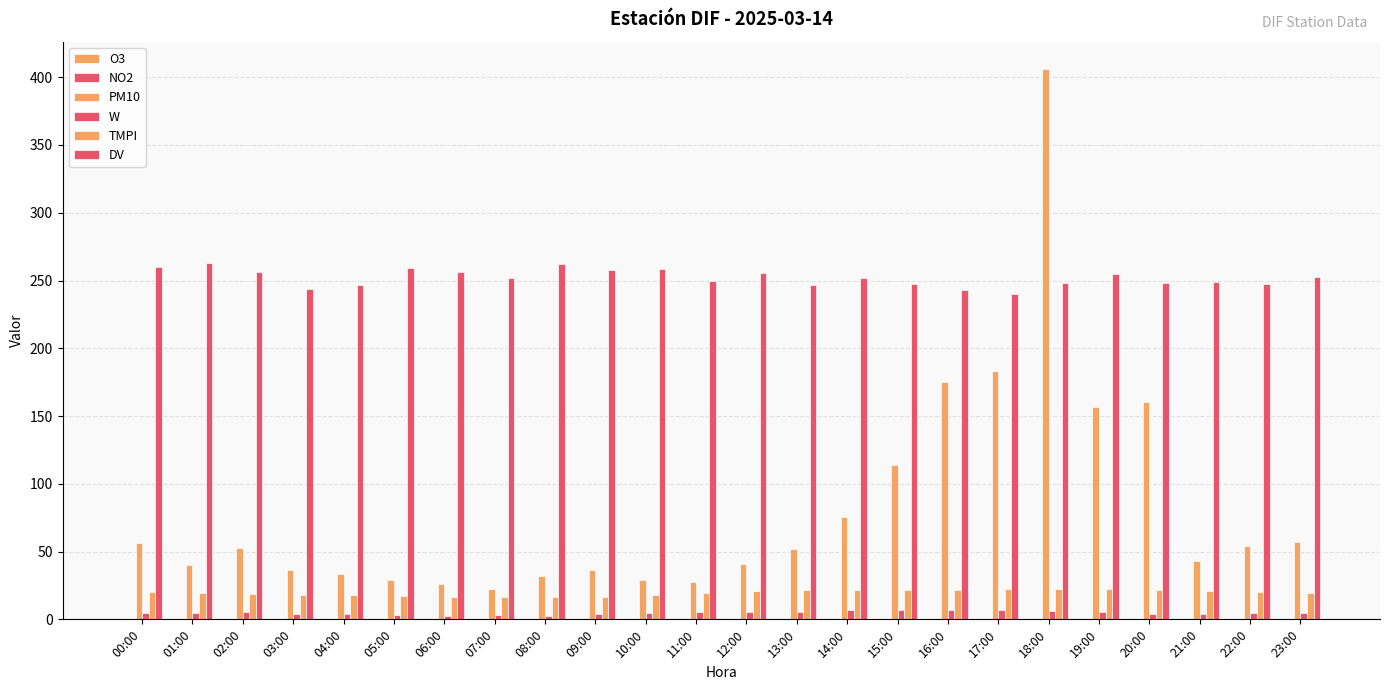

Rank the series at 18:00 from lowest to highest value.

NO2, O3, W, TMPI, DV, PM10